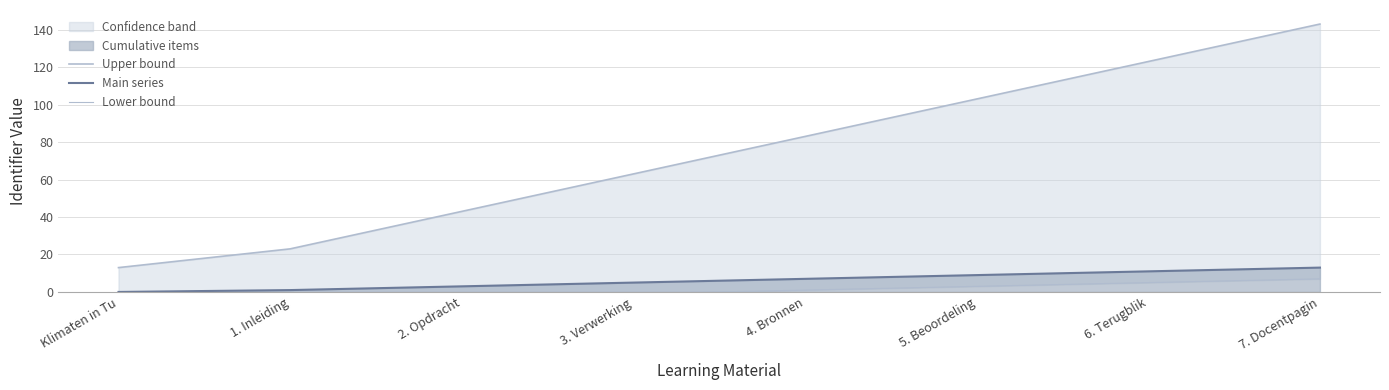

At which category is the sum across all series the highest?

7. Docentpagin